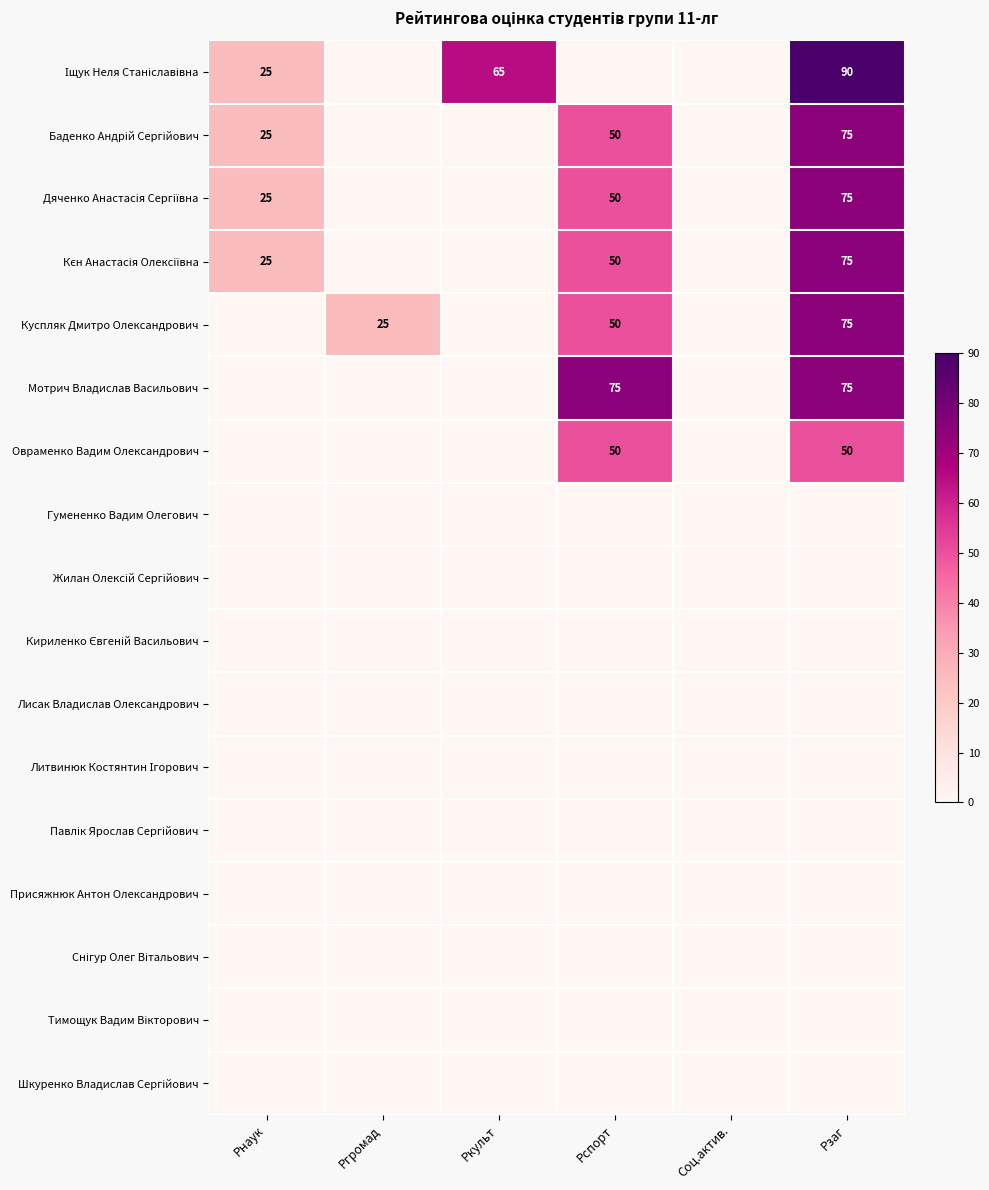

True or false: Кєн Анастасія Олексіївна has a value of 0 at Ргромад.

True